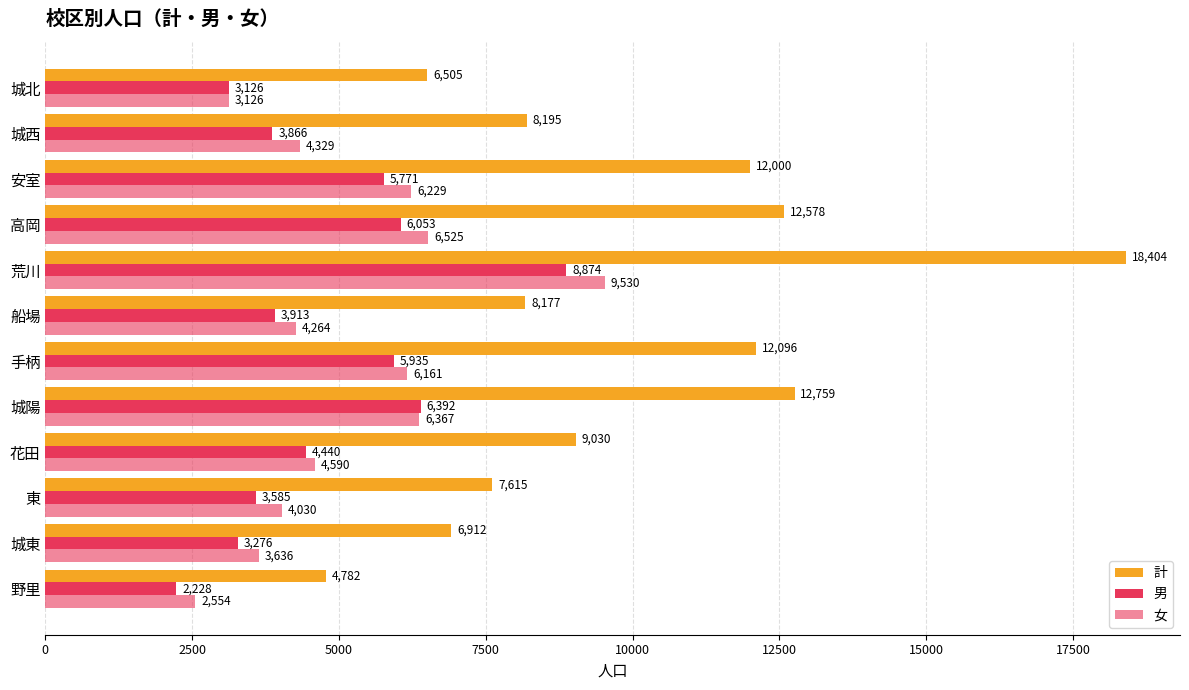

How many values in the 計 series are below 9030?

6